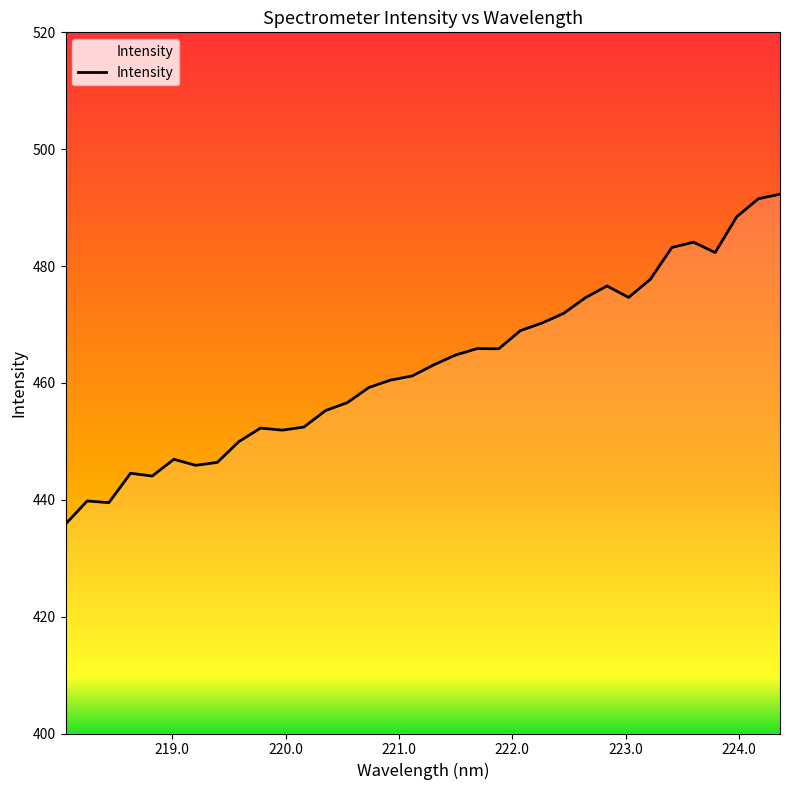

What is the minimum value shown in the chart?

435.8